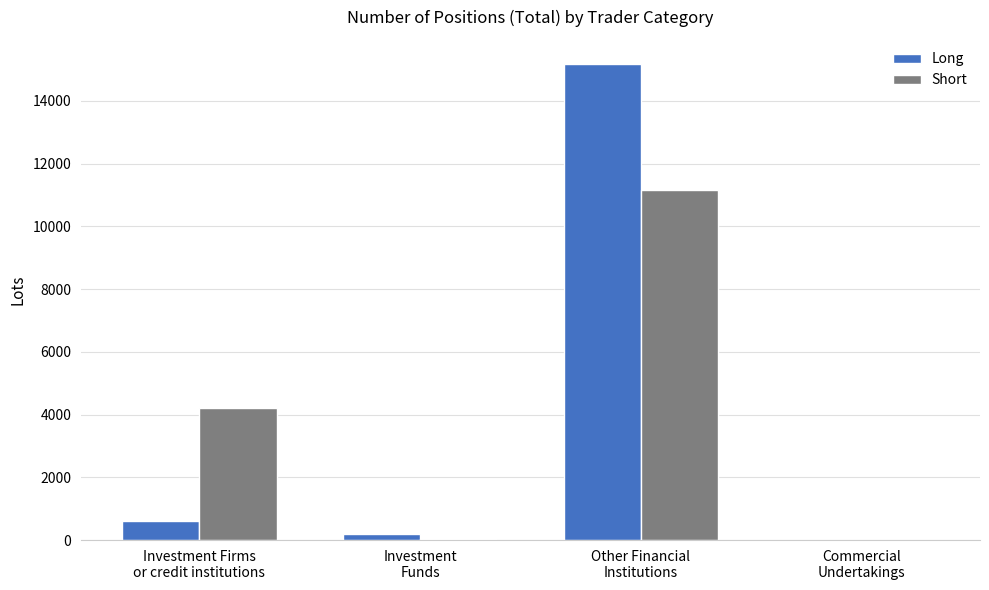

What is the maximum value for Short?

11146.0